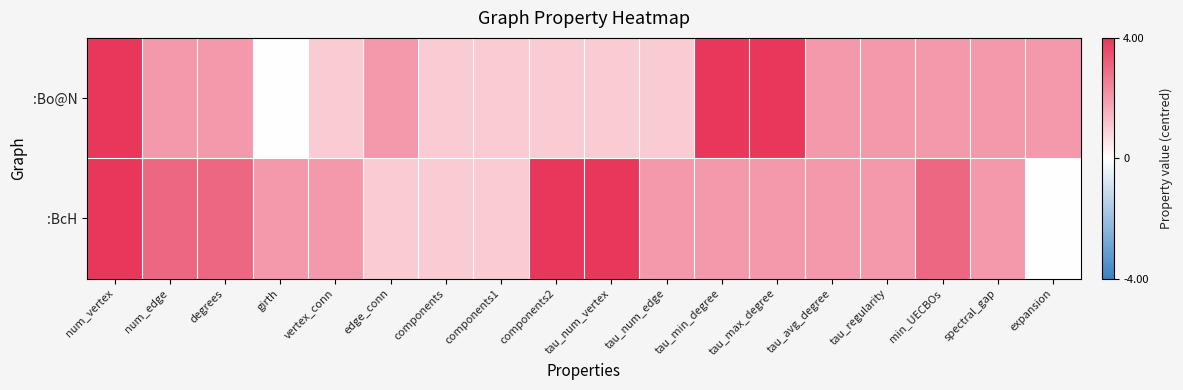

At how many categories does at least one series exceed 0?

18